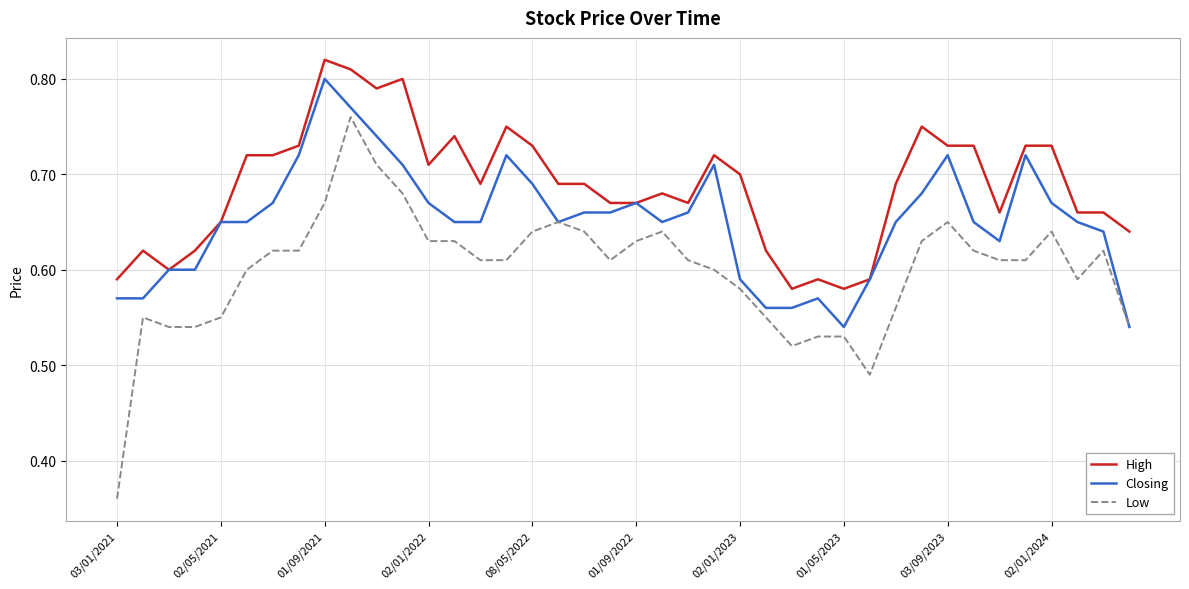

Which series has the largest range (max minus min)?

Low